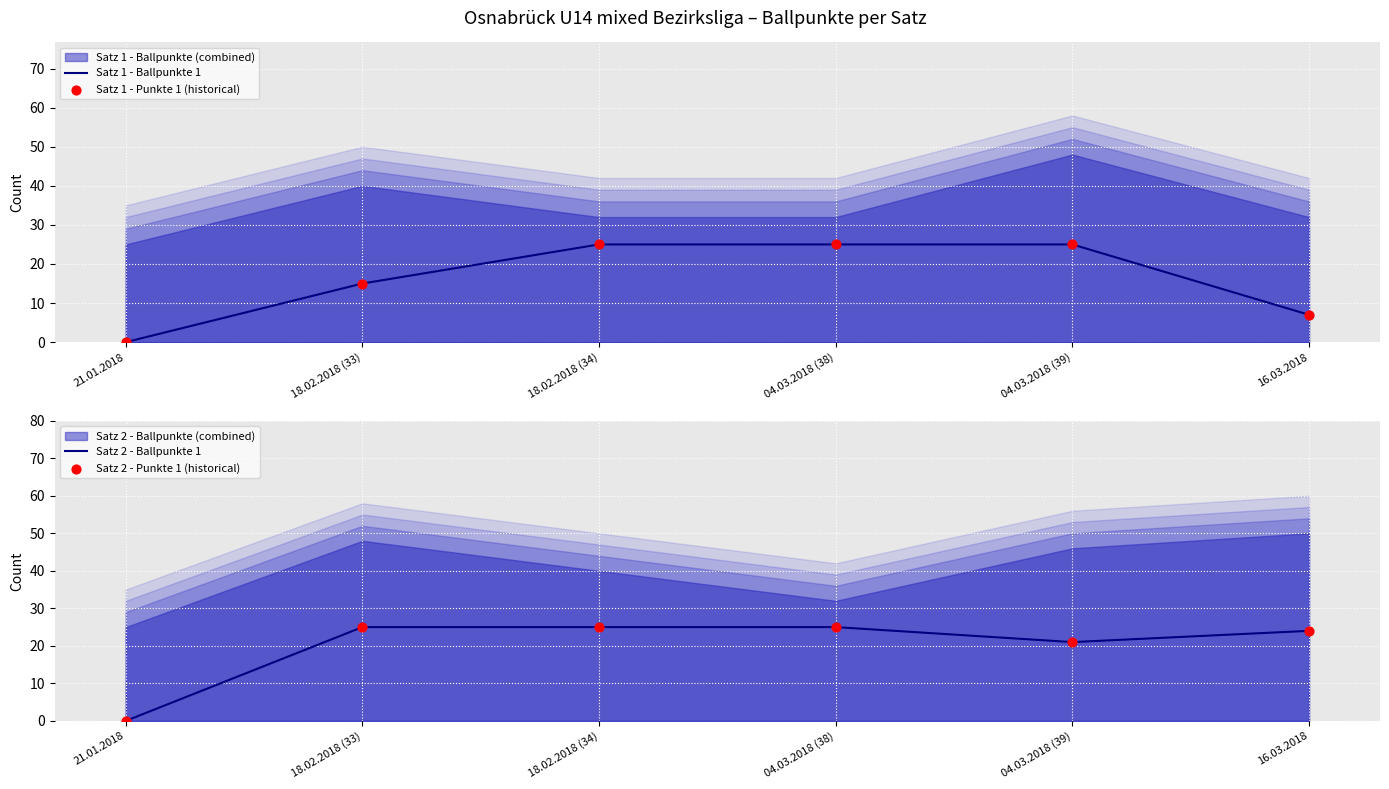

Which series contains the lowest Y value?

Satz 1 - Ballpunkte 1